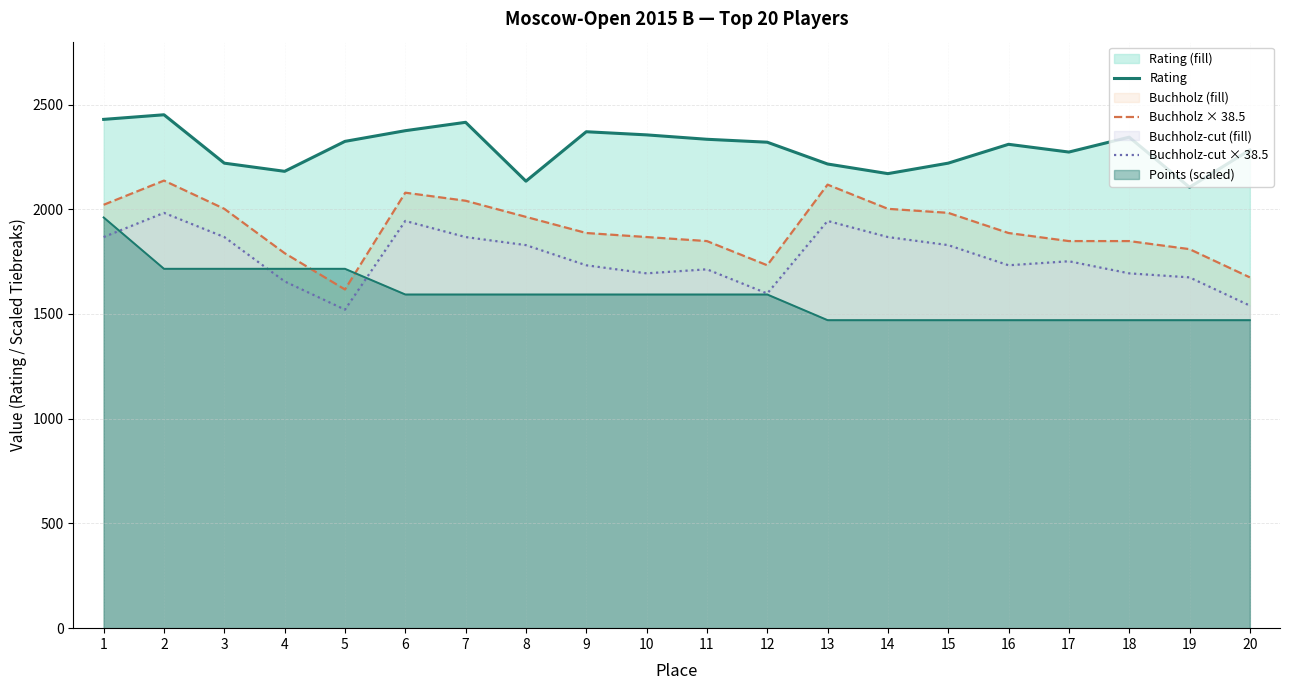

Does the chart display data point markers on the line(s)?

No